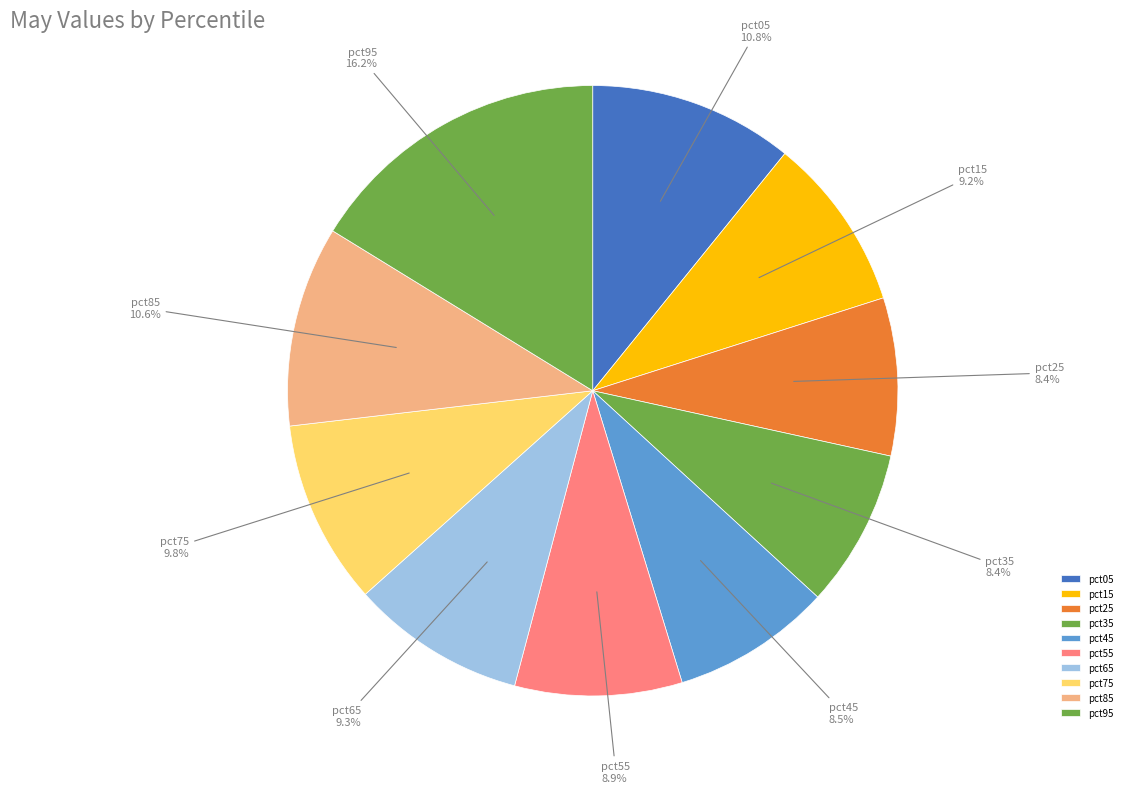

Which slice is the largest?

pct95